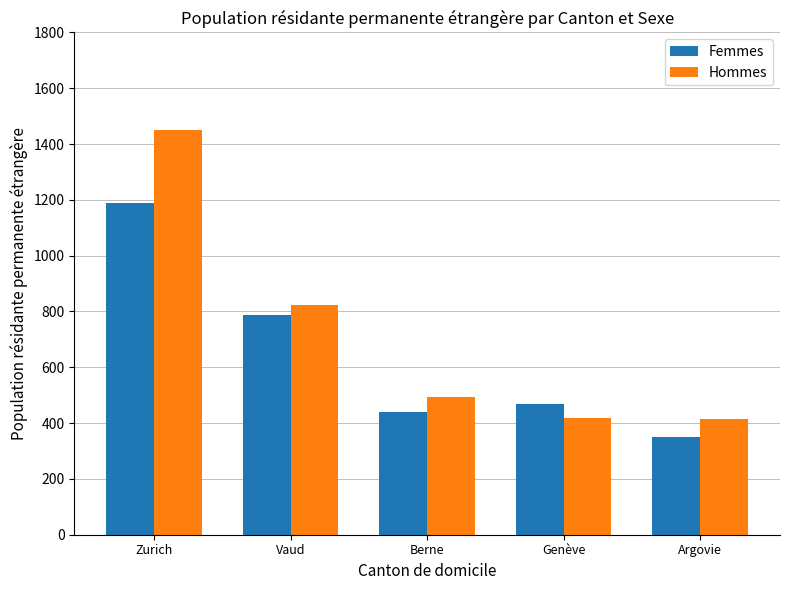

How many bars are there in total?

10